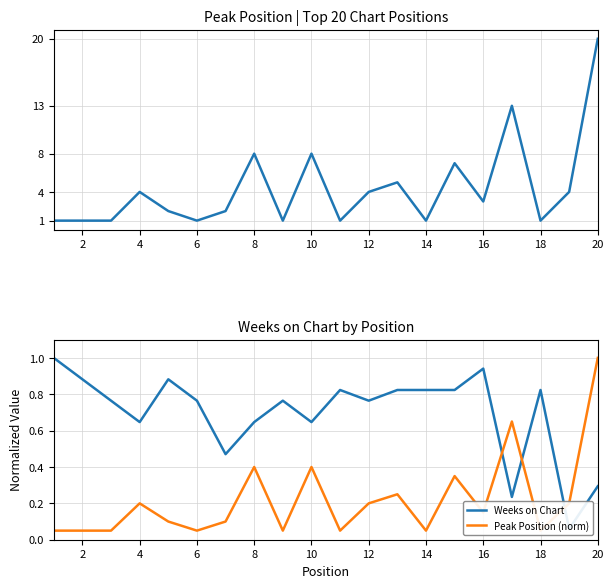

What is the maximum value shown in the chart?

20.0